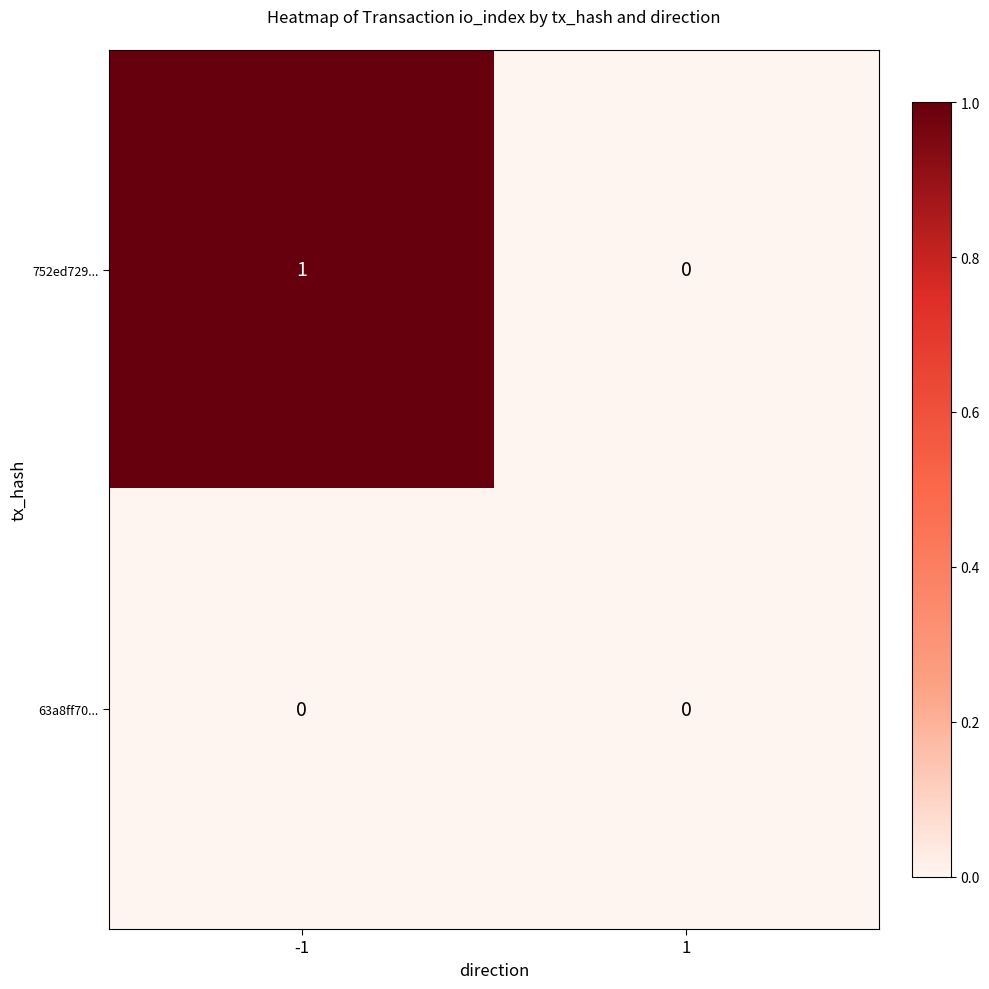

Reading right to left, extract all data points from this chart.

752ed729...: 1=0	-1=1
63a8ff70...: 1=0	-1=0